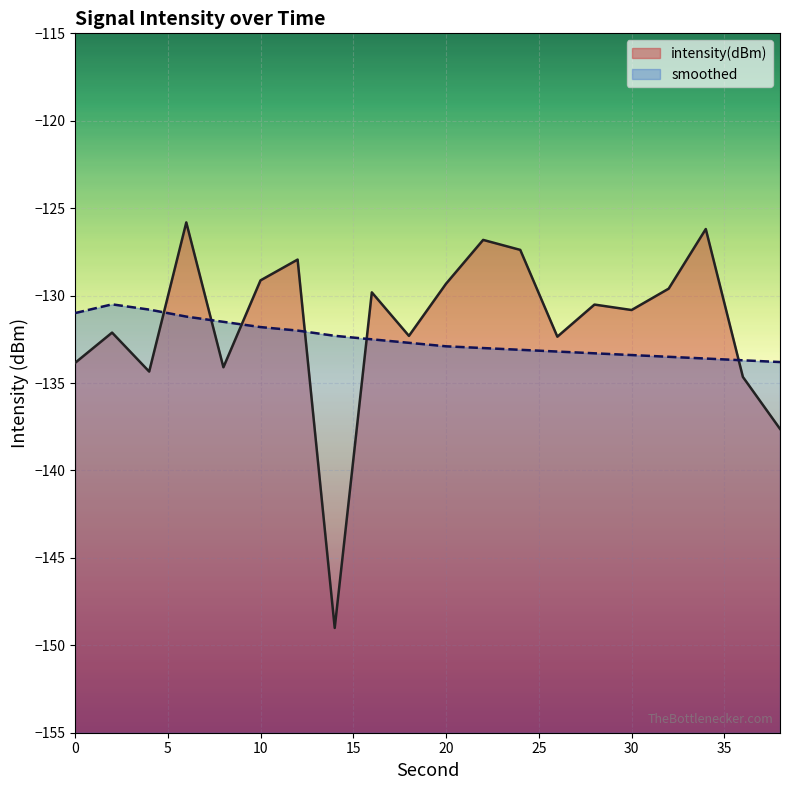

List the series in order of their overall mean, lowest first.

smoothed, intensity(dBm)